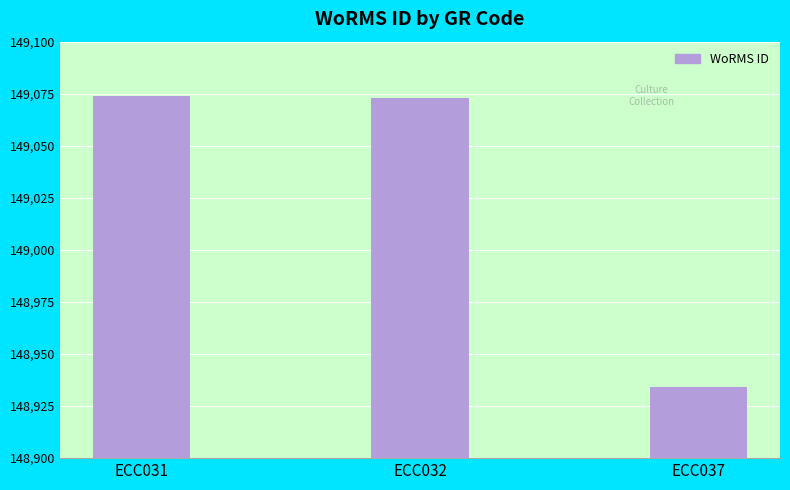

What is the average value?

149027